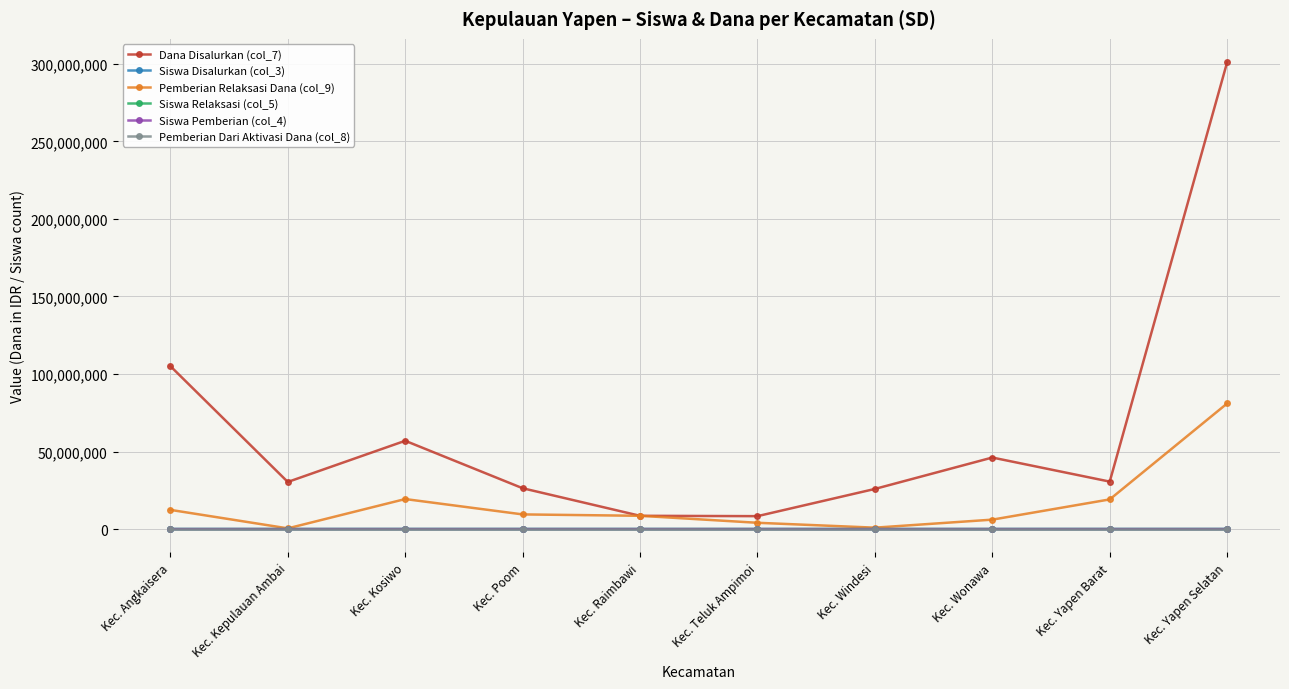

True or false: Dana Disalurkan (col_7) and Siswa Pemberian (col_4) cross at least once.

False